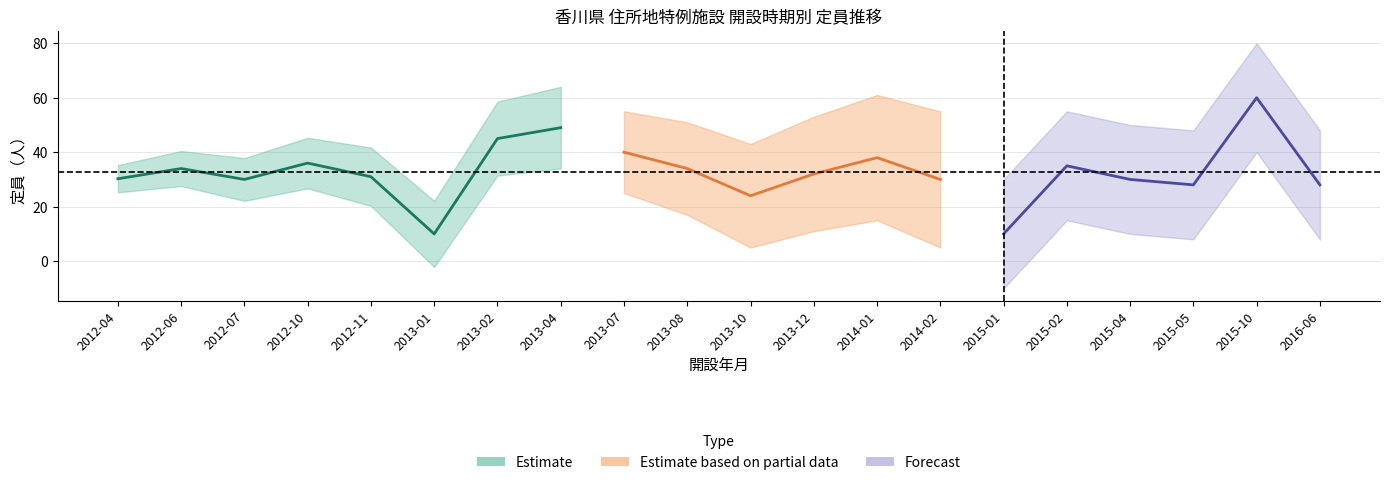

Which category has the lowest value in the capacity series?

2013-01